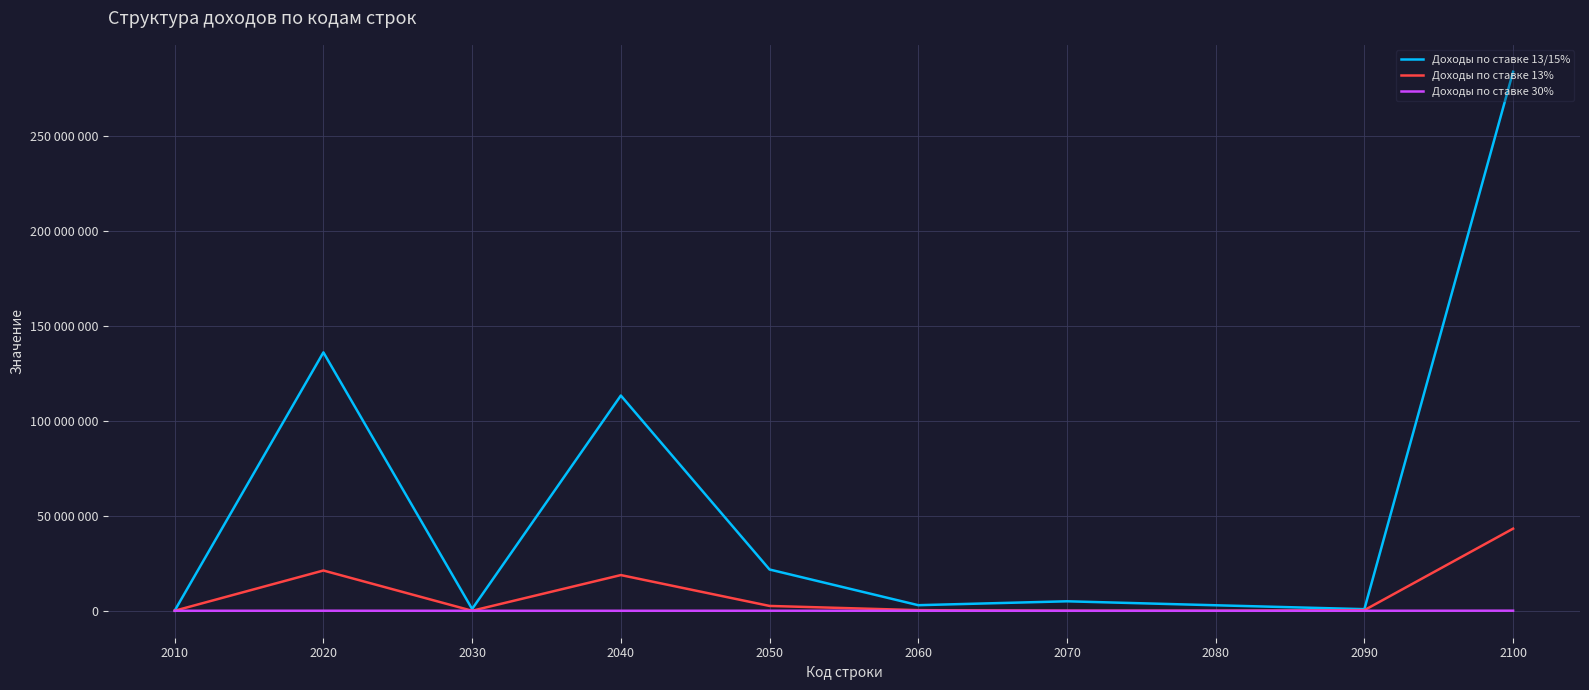

What are all the series names shown in the legend?

Доходы по ставке 13/15%, Доходы по ставке 13%, Доходы по ставке 30%